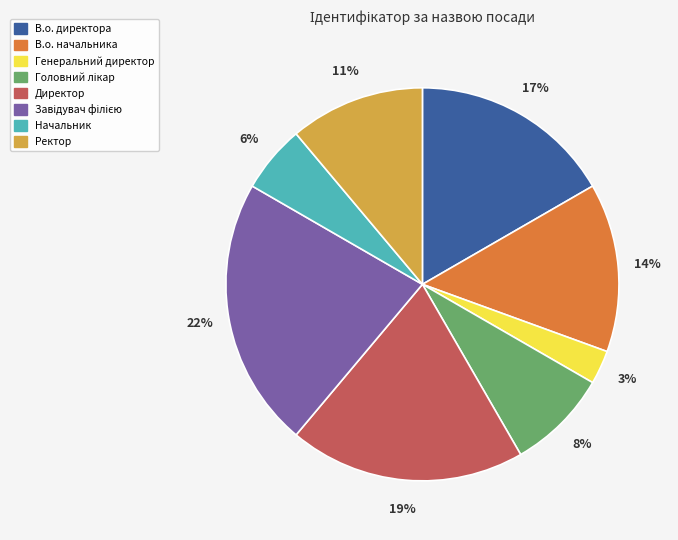

Count the number of slices in the pie.

8